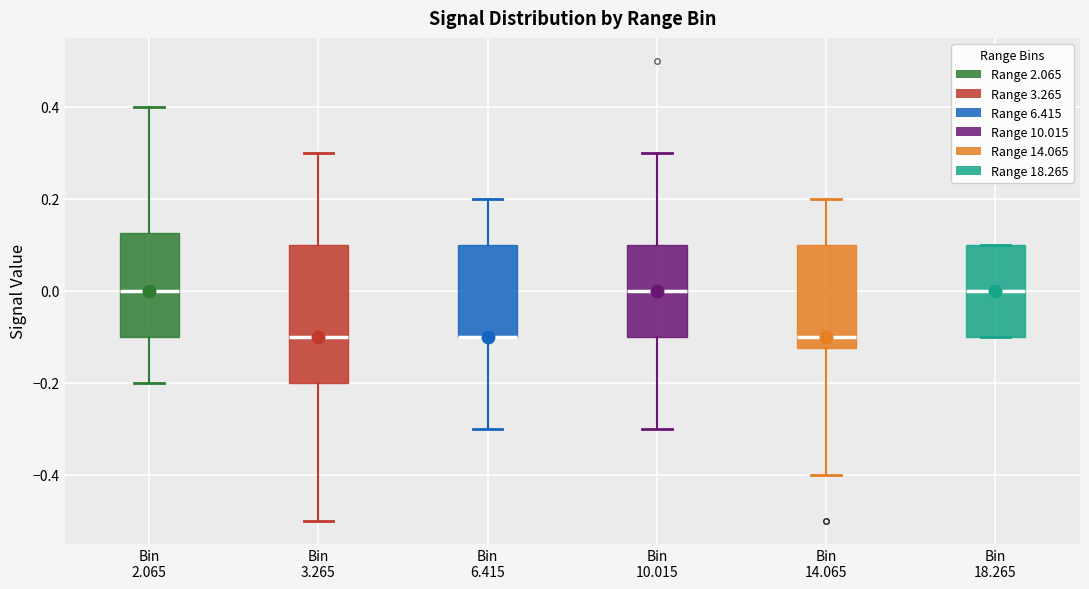

Which box is the tallest, from its lower edge to its upper edge?

Bin 3.265